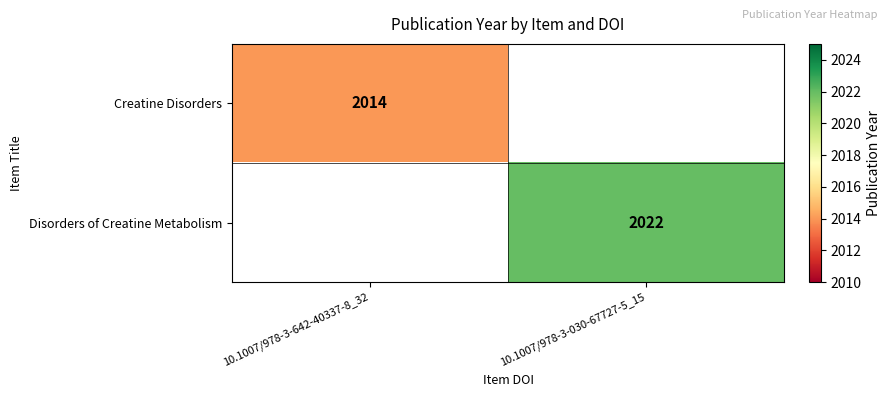

The value of Disorders of Creatine Metabolism at 10.1007/978-3-030-67727-5_15 is 1121. True or false?

False